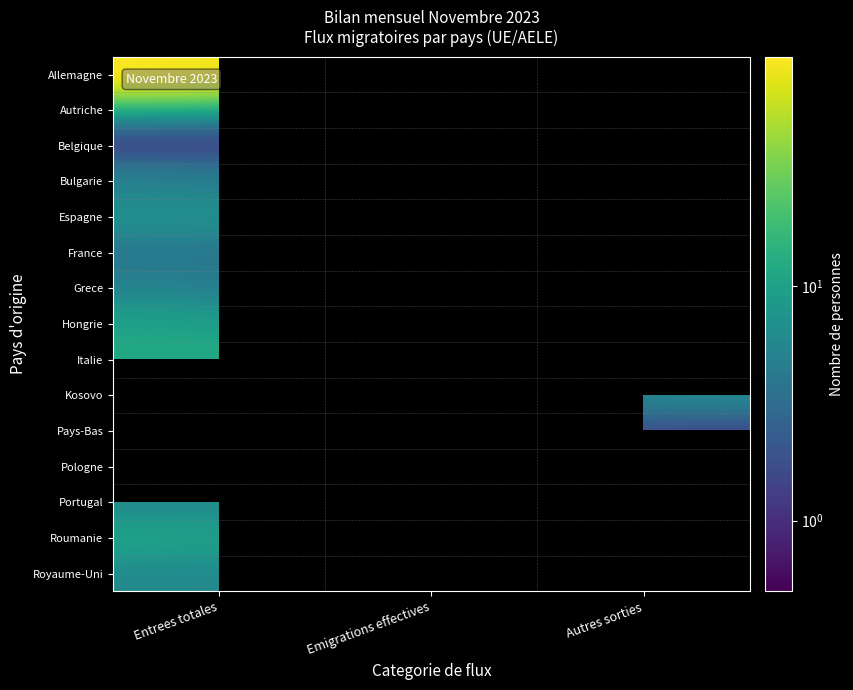

How many series are shown in this chart?

15